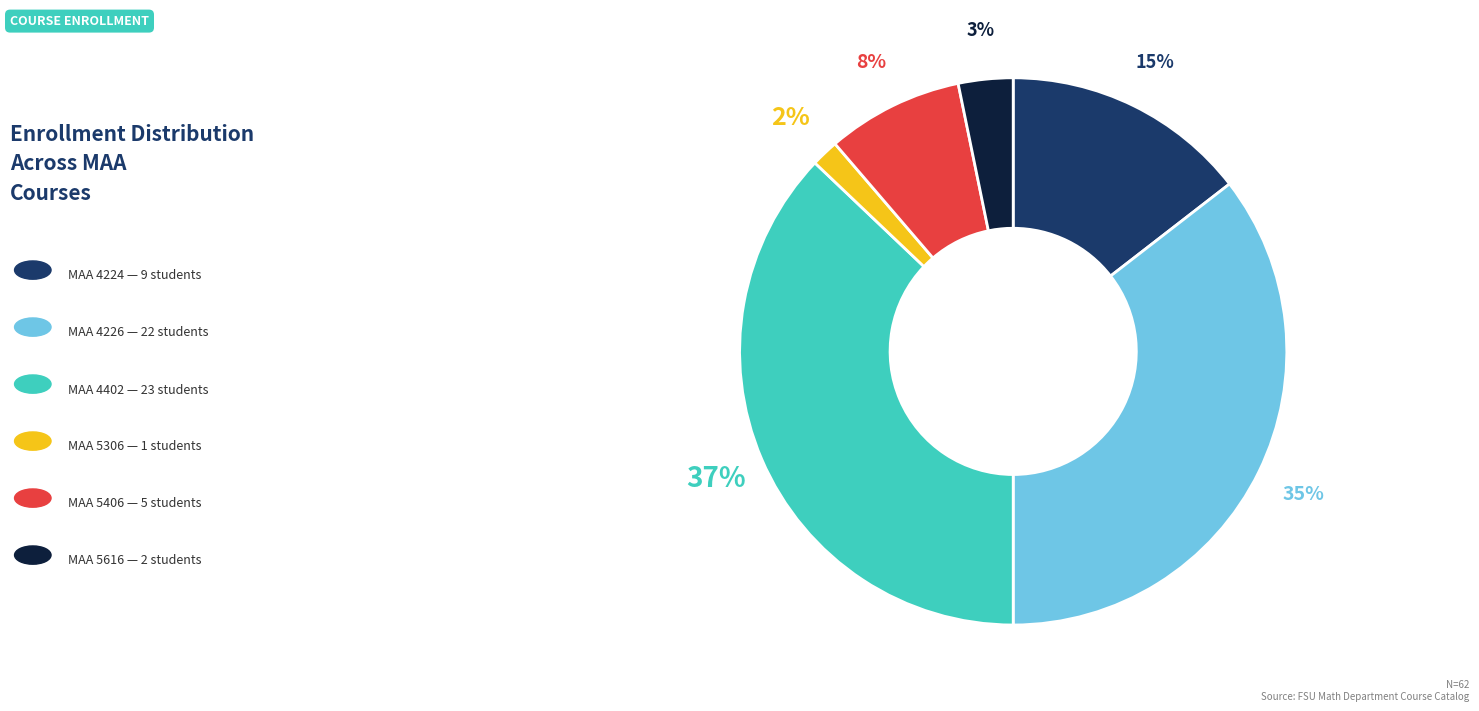

Does any single category account for the majority?

No